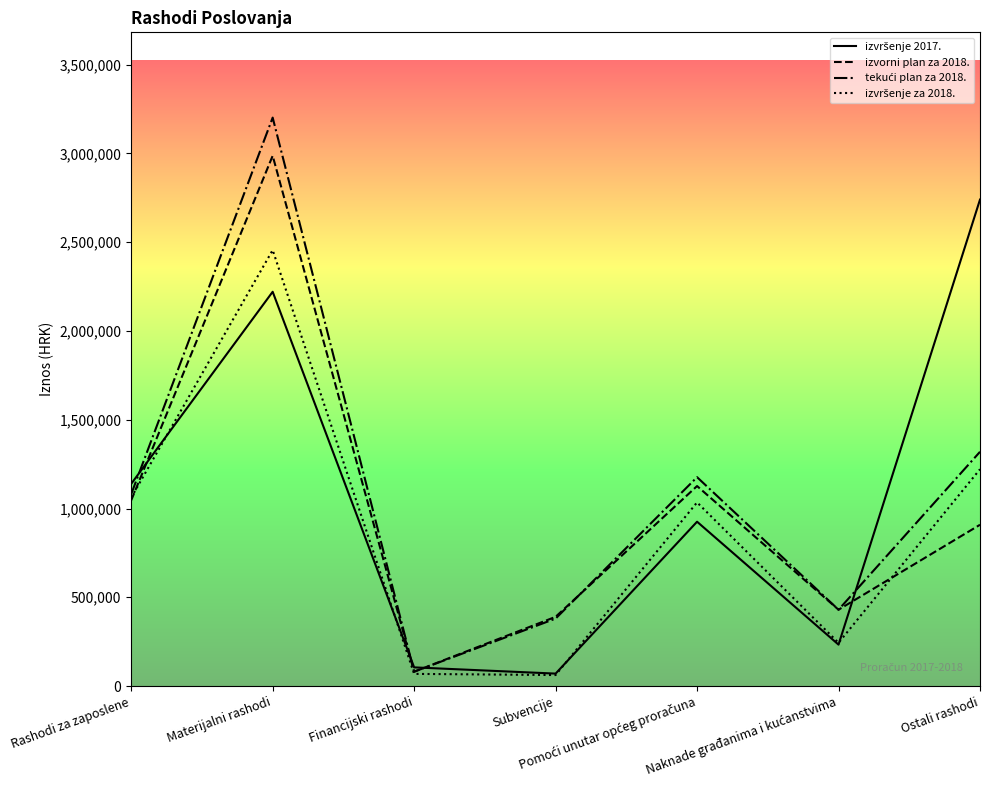

What is the difference between the highest and lowest values at Materijalni rashodi?

980857